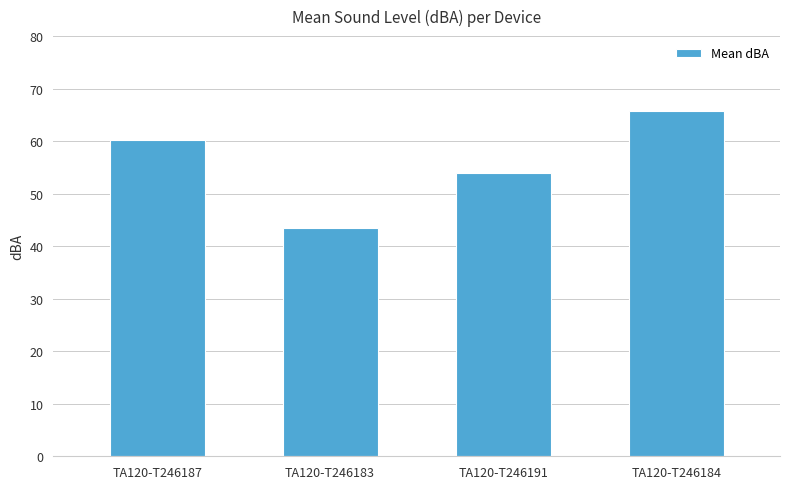

Which category has the highest value across all series?

TA120-T246184